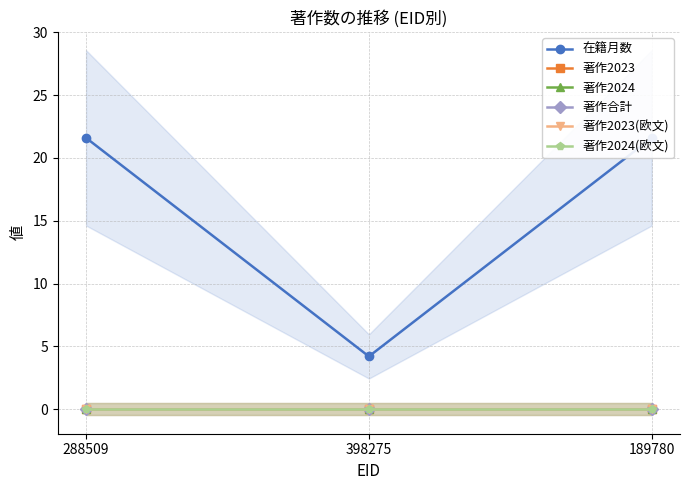

Is this an area chart (filled region under the line)?

No